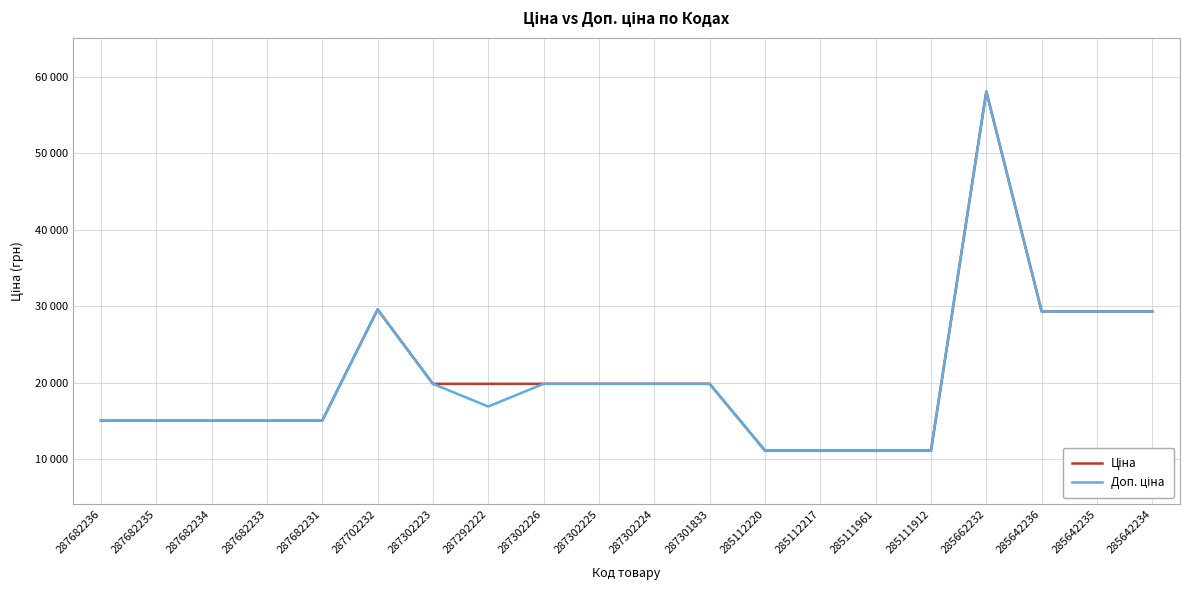

Reading left to right, what are all the values shown in this chart?

Ціна: 287682236=15019.2	287682235=15019.2	287682234=15019.2	287682233=15019.2	287682231=15019.2	287702232=29548.9	287302223=19831.1	287292222=19831.1	287302226=19831.1	287302225=19831.1	287302224=19831.1	287301833=19831.1	285112220=11113.6	285112217=11113.6	285111961=11113.6	285111912=11113.6	285662232=58037.0	285642236=29294.9	285642235=29294.9	285642234=29294.9
Доп. ціна: 287682236=15019.2	287682235=15019.2	287682234=15019.2	287682233=15019.2	287682231=15019.2	287702232=29548.9	287302223=19831.1	287292222=16863.2	287302226=19831.1	287302225=19831.1	287302224=19831.1	287301833=19831.1	285112220=11113.6	285112217=11113.6	285111961=11113.6	285111912=11113.6	285662232=58037.0	285642236=29294.9	285642235=29294.9	285642234=29294.9